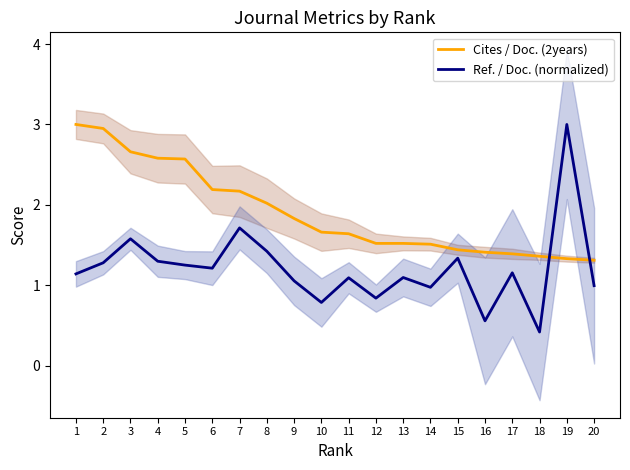

What is the spread (max minus min) of values at 17?

0.2